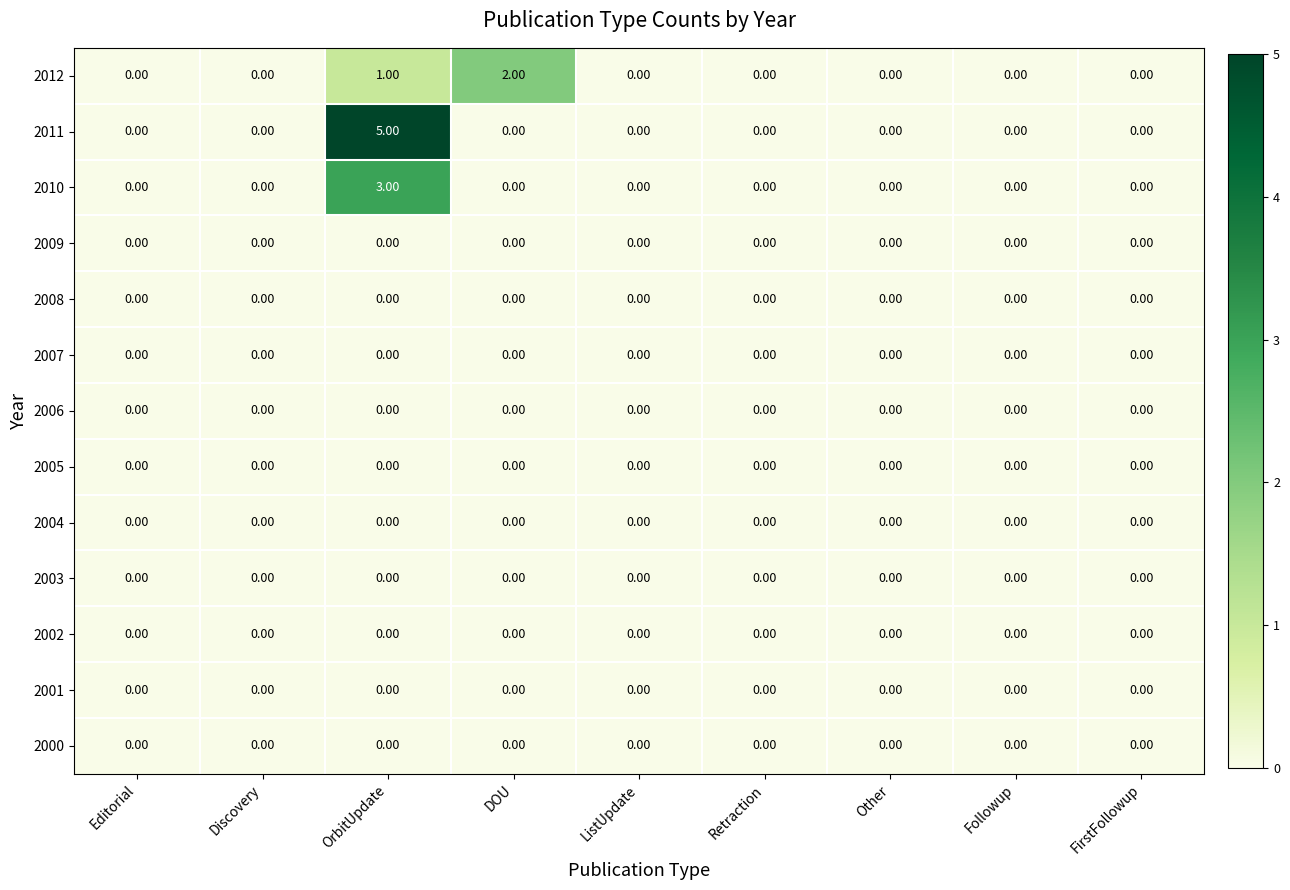

Which label corresponds to the largest value in the chart?

OrbitUpdate